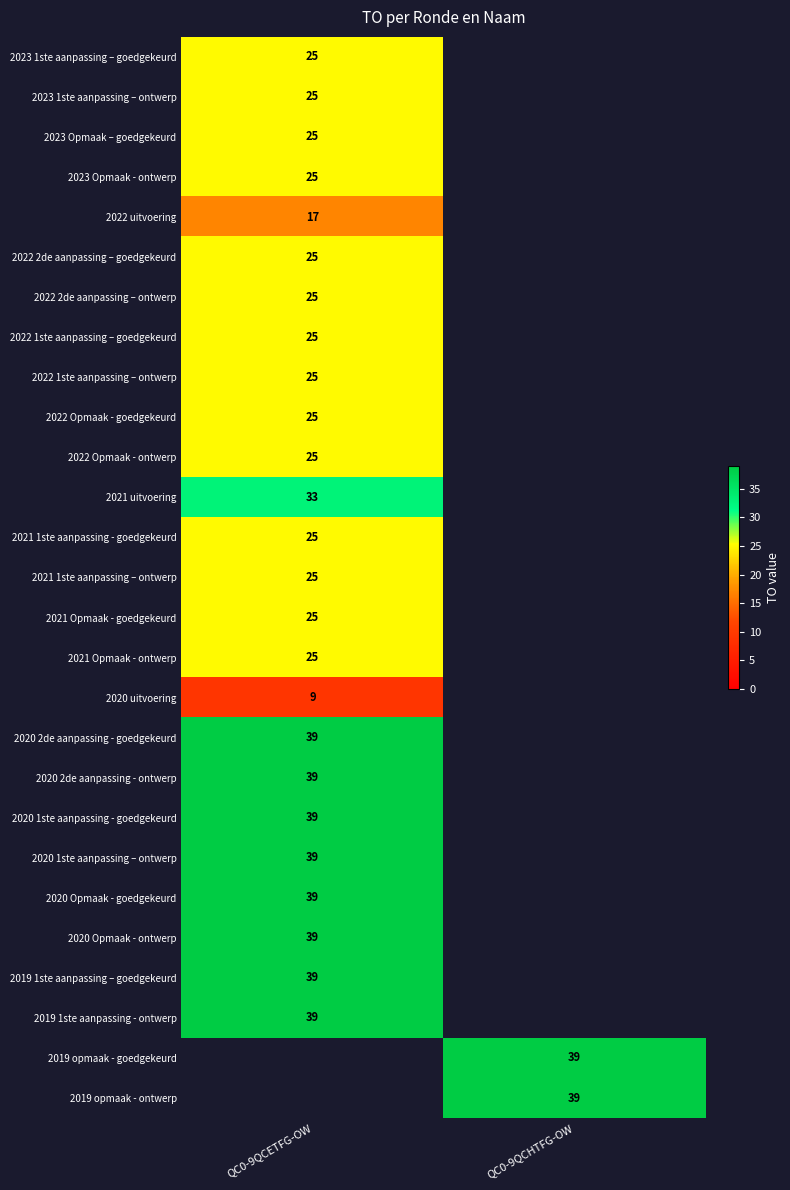

Is it true that 2023 Opmaak - ontwerp equals 39 at QC0-9QCETFG-OW?

False